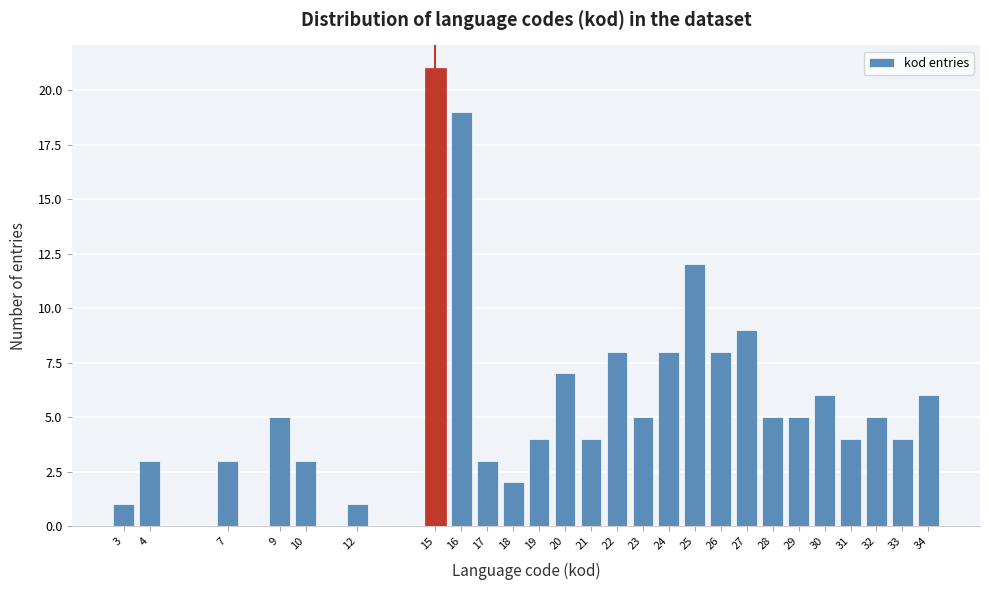

Reading right to left, extract all data points from this chart.

6	4	5	4	6	5	5	9	8	12	8	5	8	4	7	4	2	3	19	21	1	3	5	3	3	1